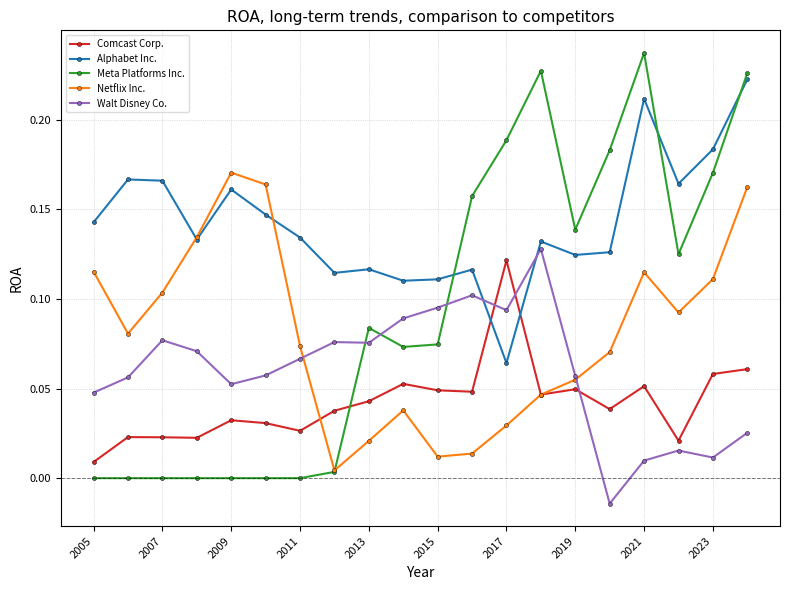

In Netflix Inc., how many points are higher than both neighbors (excluding endpoints)?

3